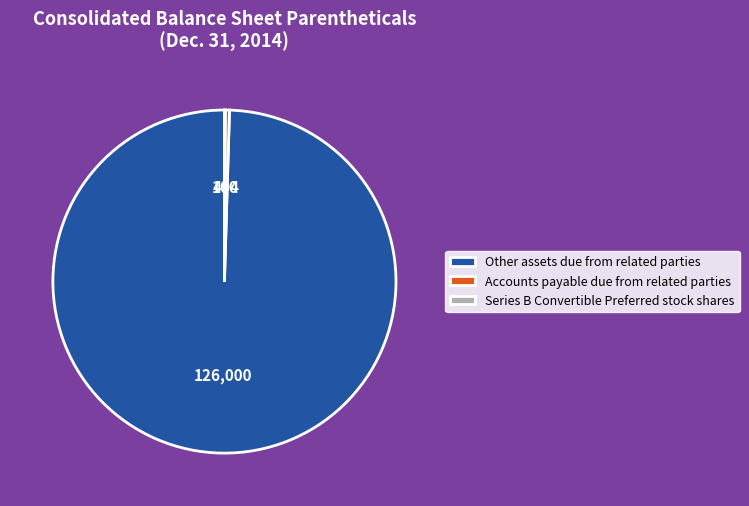

Combined, do Accounts payable due from related parties and Other assets due from related parties account for over 50%?

Yes